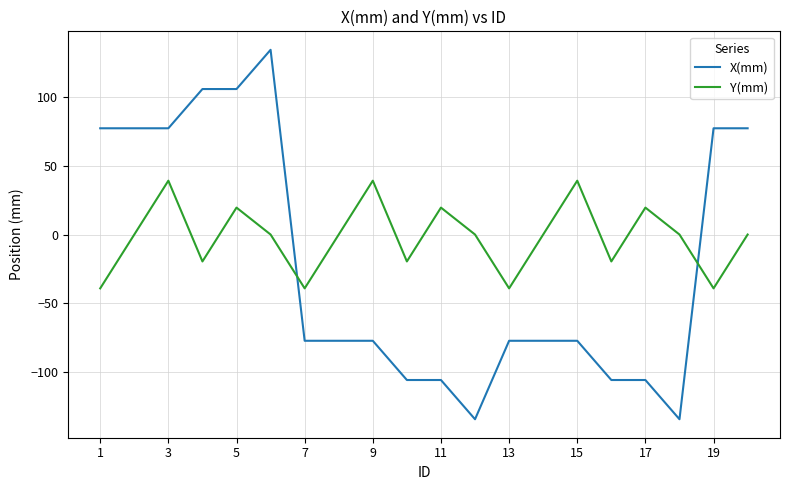

What is the minimum value shown in the chart?

-134.7